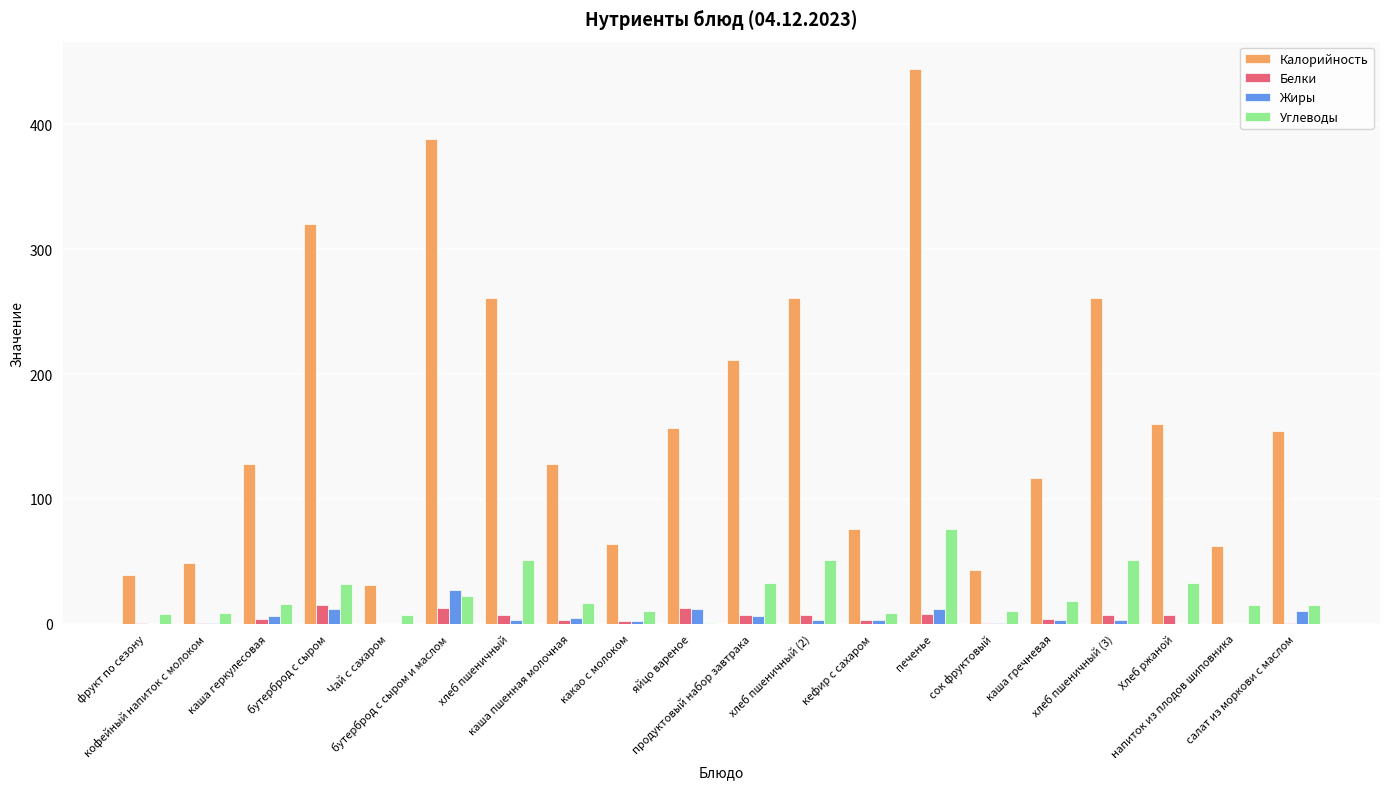

Which series has the largest total across all categories?

Калорийность